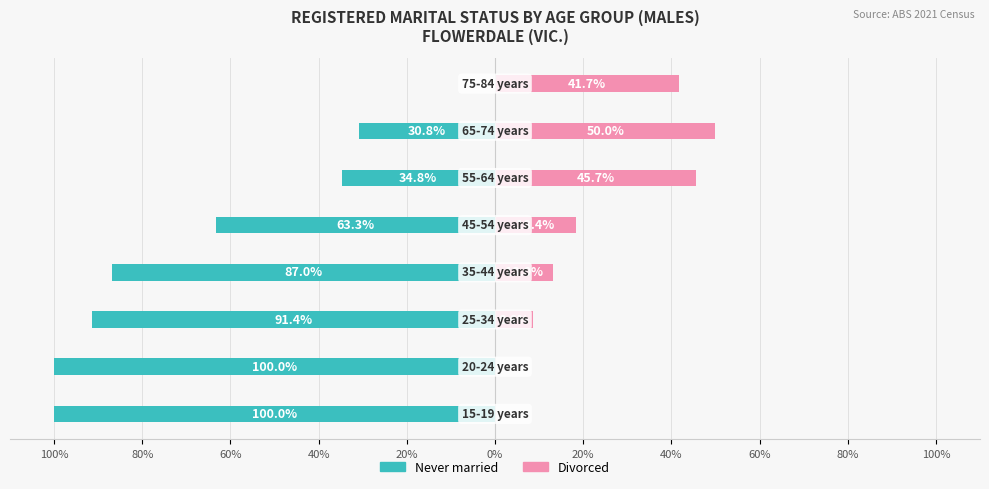

True or false: Divorced has a value of 45.7 at 0%.

True